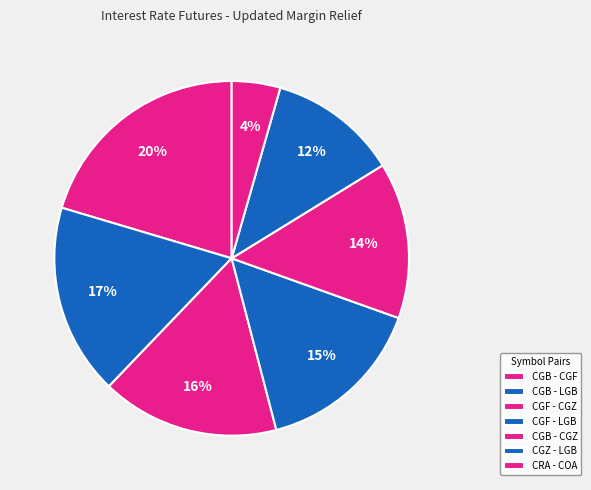

Does CRA - COA account for over 50% of the chart?

No